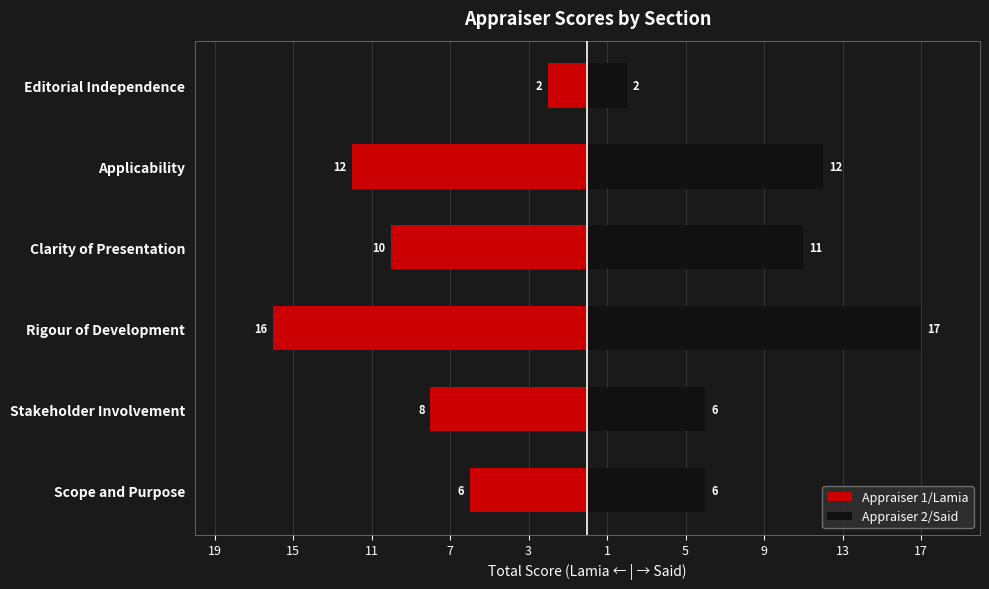

How many groups of bars are there?

6